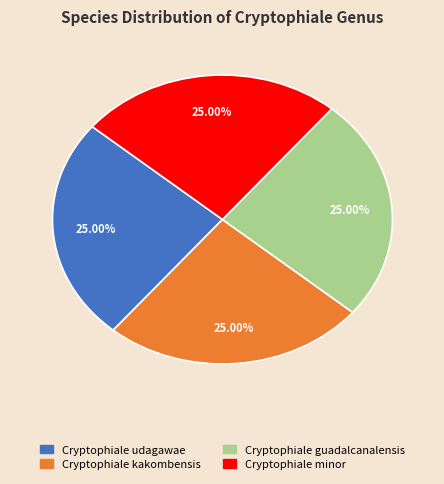

What is the ratio of the value at Cryptophiale kakombensis to the value at Cryptophiale minor?

1.0